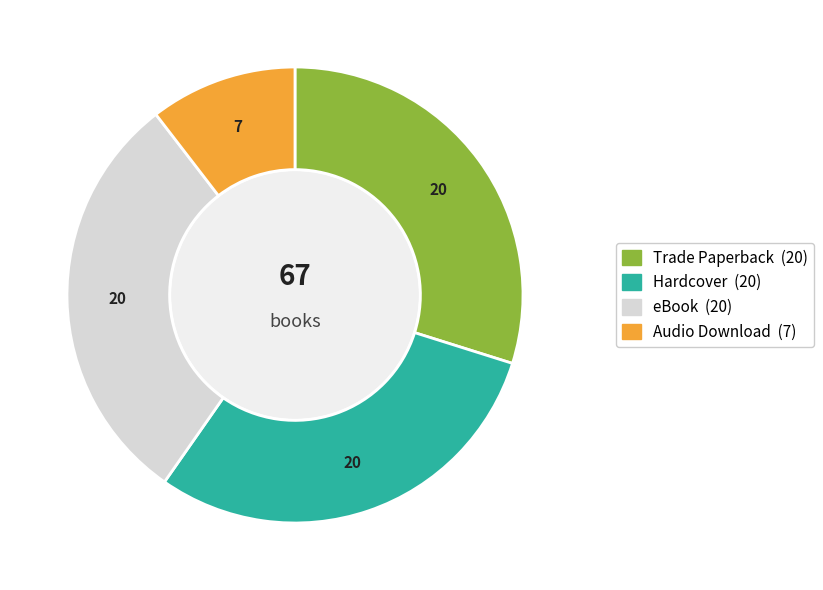

Approximately how many times larger is the value at Hardcover compared to Audio Download?

2.9